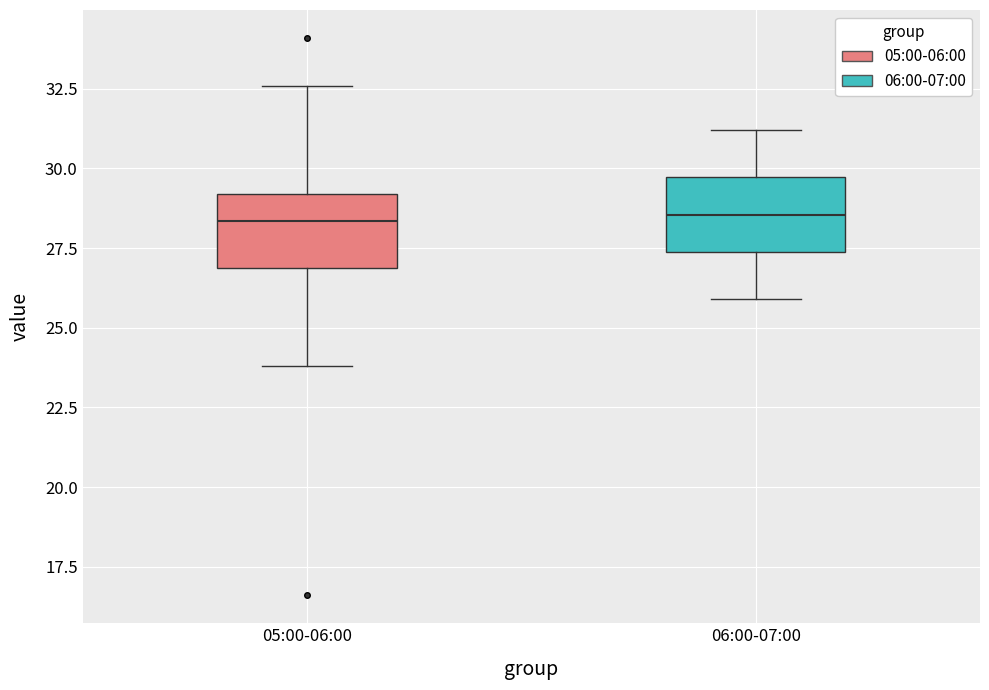

Reading left to right, transcribe this box plot: for each box, give where its median line is, the range the box spans, and where its two whiskers end, as read against the y-axis. The values are not printed on the chart, so give them approximately, as read against the axis.

05:00-06:00: median 28.5, box 27.0 to 29.0, whiskers 24.0 to 32.5
06:00-07:00: median 28.5, box 27.5 to 29.5, whiskers 26.0 to 31.0